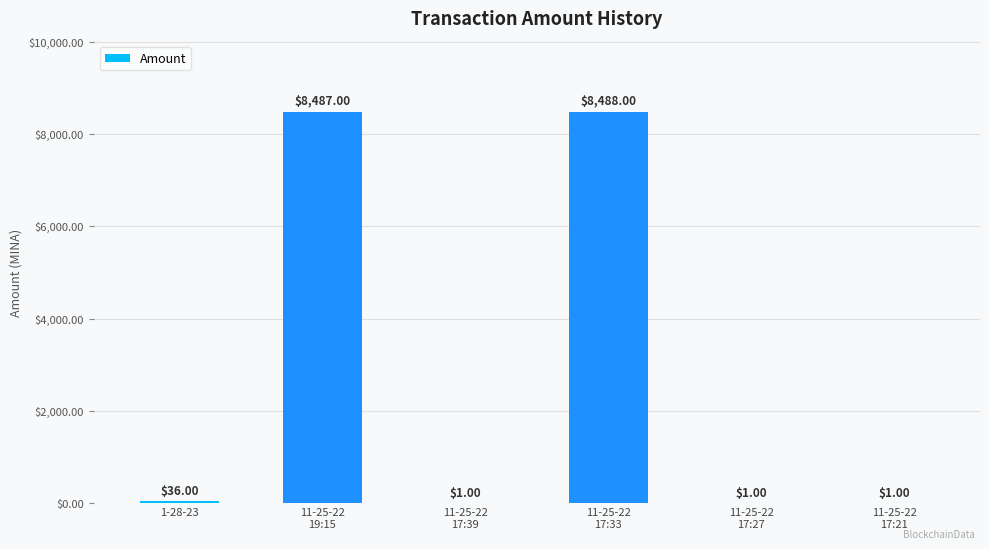

Reading left to right, what are all the values shown in this chart?

1-28-23=36	11-25-22
19:15=8487	11-25-22
17:39=1	11-25-22
17:33=8488	11-25-22
17:27=1	11-25-22
17:21=1